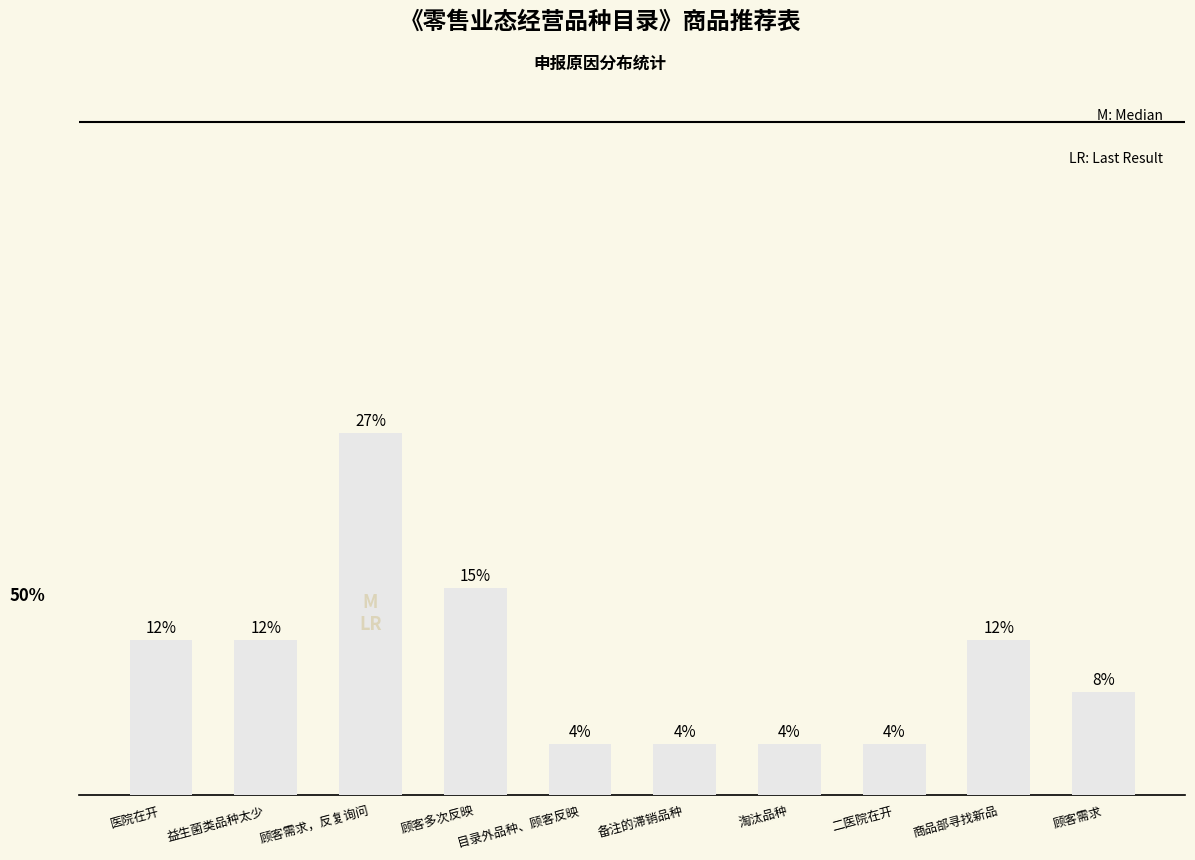

How many data points does each series have?

10